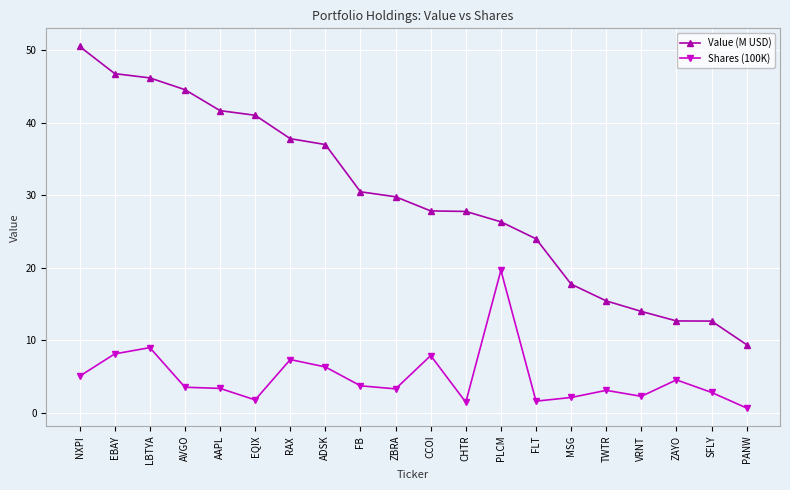

Is the value of Shares (100K) at ZAYO greater than the value of Value (M USD) at CCOI?

No